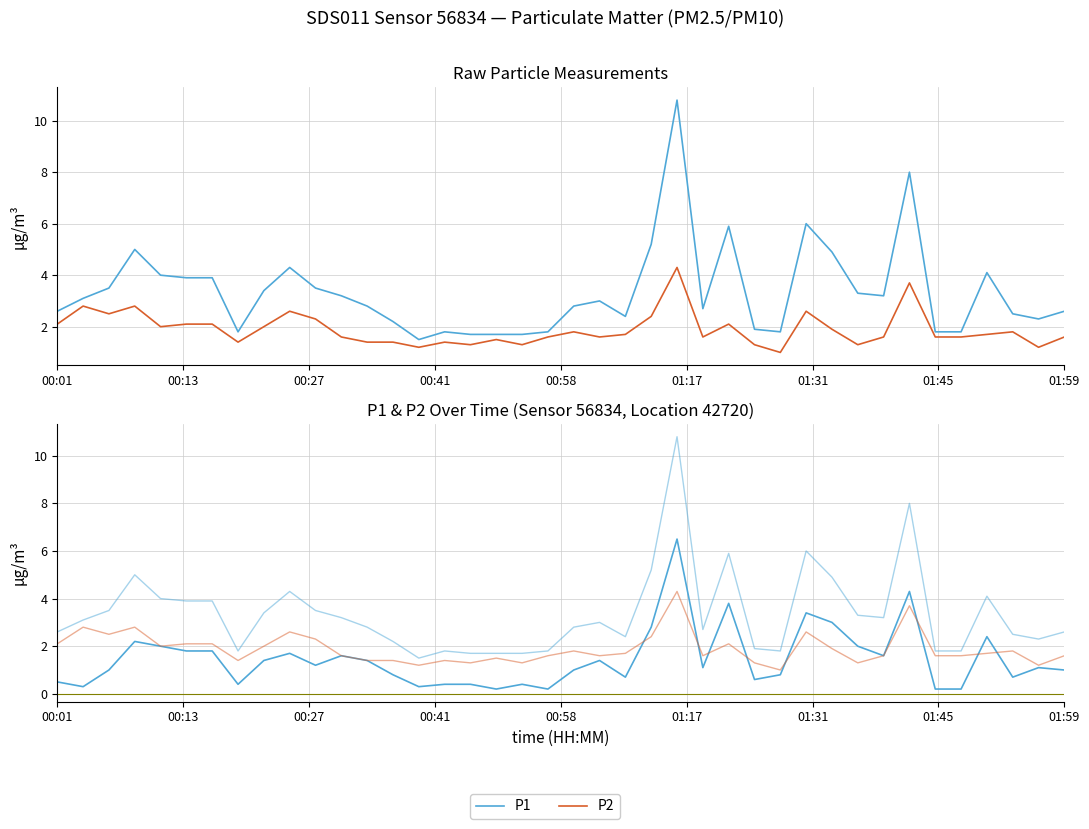

Between 00:27 and 27, which is larger?

00:27